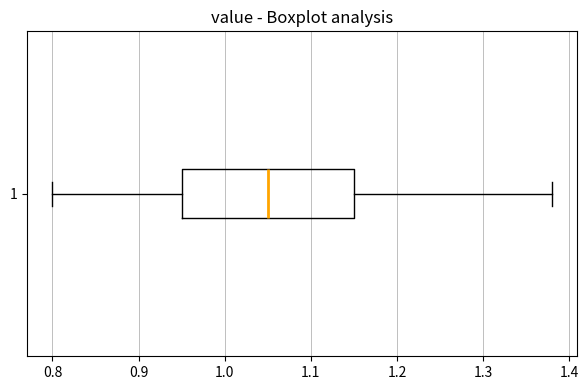

Read this box plot against the x-axis: the position of the median line, the range covered by the box, and the ends of both whiskers. The values are not printed on the chart, so give them approximately, as read against the axis.

median 1.05, box 0.95 to 1.15, whiskers 0.80 to 1.38